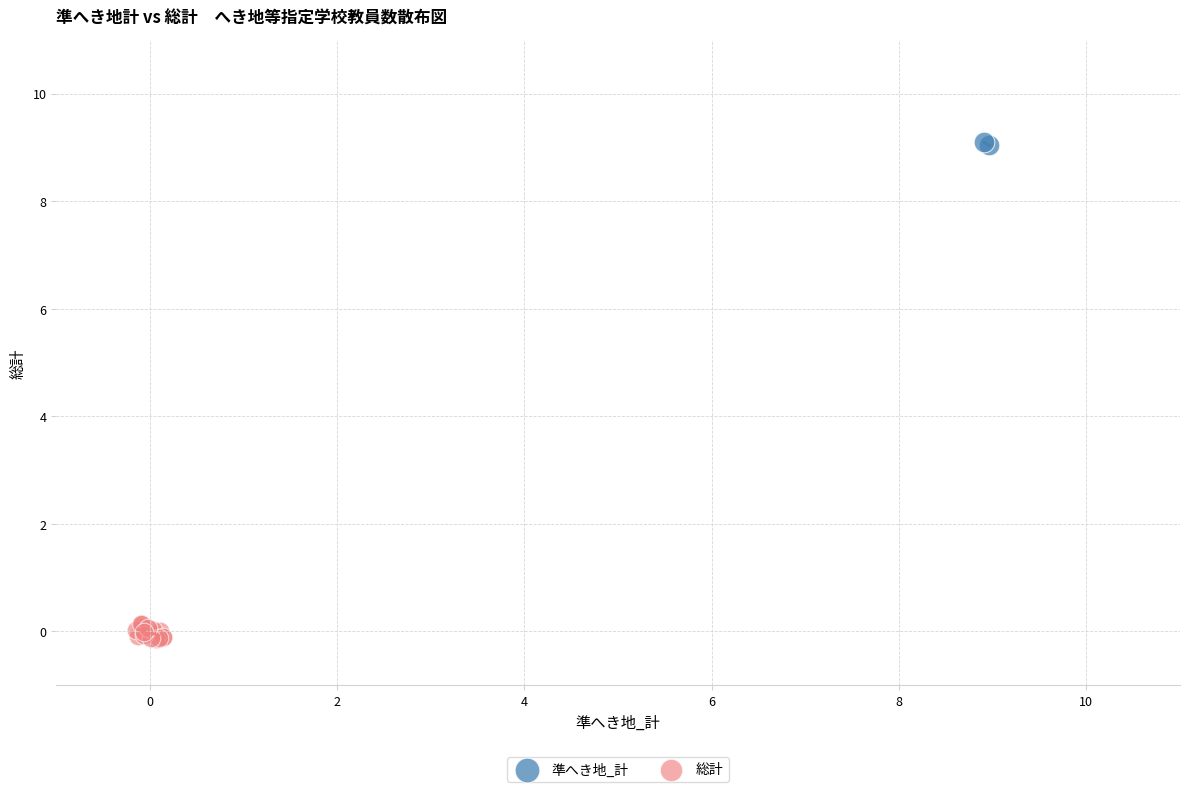

What are all the series names shown in the legend?

準へき地_計, 総計